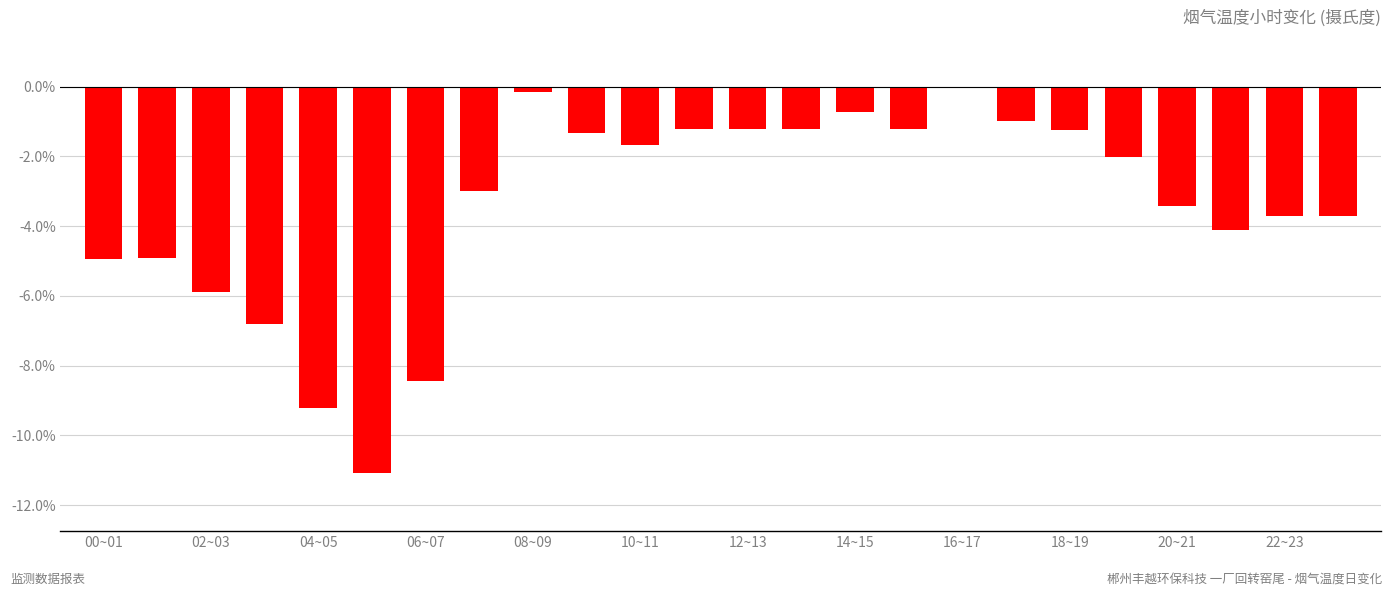

What is the sum of all values?

-82.2